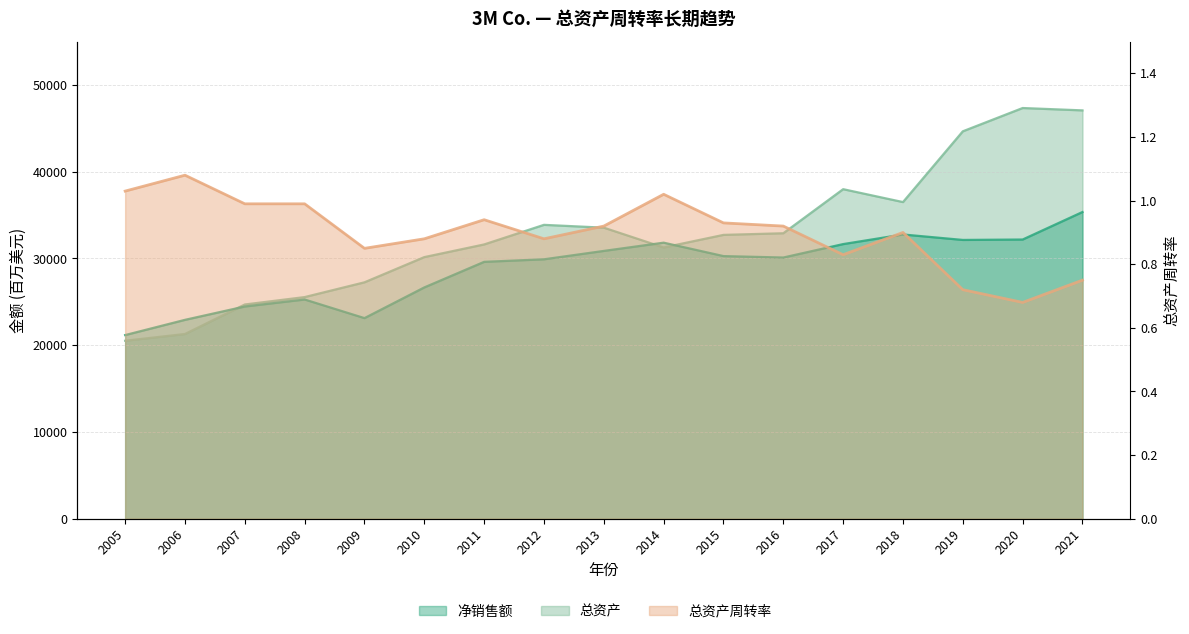

Reading left to right, what are all the values shown in this chart?

净销售额: 21167.0	22923.0	24462.0	25269.0	23123.0	26662.0	29611.0	29904.0	30871.0	31821.0	30274.0	30109.0	31657.0	32765.0	32136.0	32184.0	35355.0
总资产: 20513.0	21294.0	24694.0	25547.0	27250.0	30156.0	31616.0	33876.0	33550.0	31269.0	32718.0	32906.0	37987.0	36500.0	44659.0	47344.0	47072.0
总资产周转率: 1.0	1.1	1.0	1.0	0.8	0.9	0.9	0.9	0.9	1.0	0.9	0.9	0.8	0.9	0.7	0.7	0.8